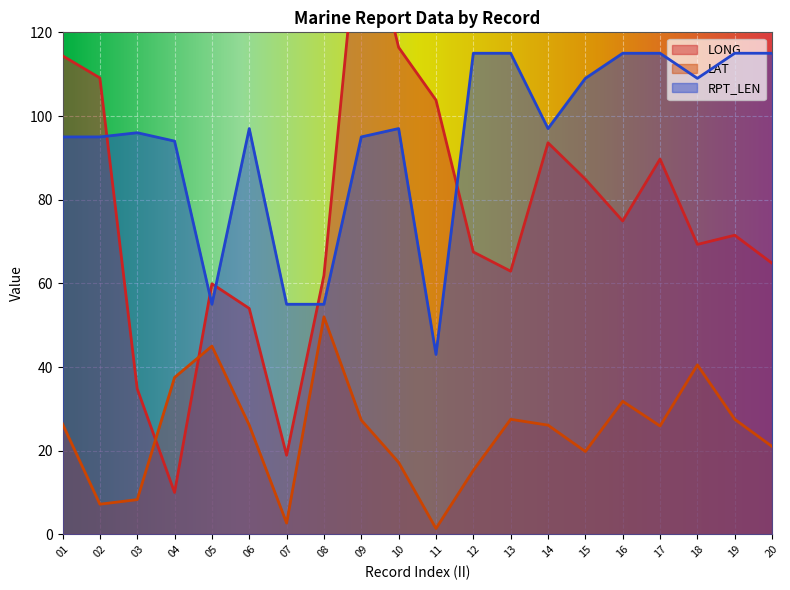

At which category does the chart reach its minimum across all series?

11